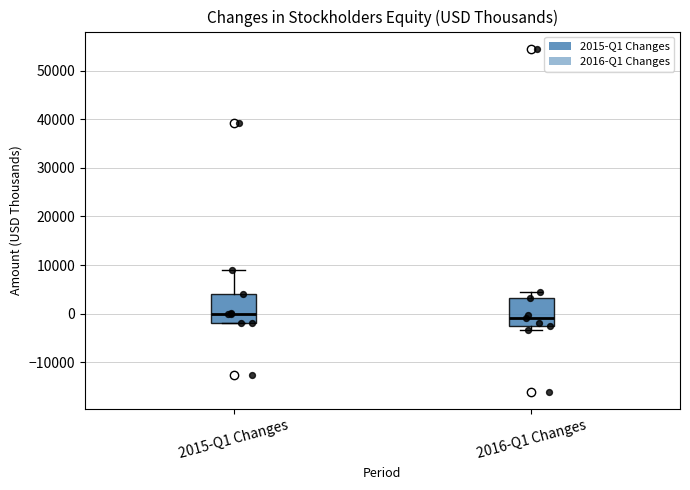

Reading left to right, transcribe this box plot: for each box, give where its median line is, the range the box spans, and where its two whiskers end, as read against the y-axis. The values are not printed on the chart, so give them approximately, as read against the axis.

2015-Q1 Changes: median 0, box -2000 to 4000, whiskers -2000 to 9000
2016-Q1 Changes: median -1000, box -3000 to 3000, whiskers -3000 (just below the box's lower edge) to 4000